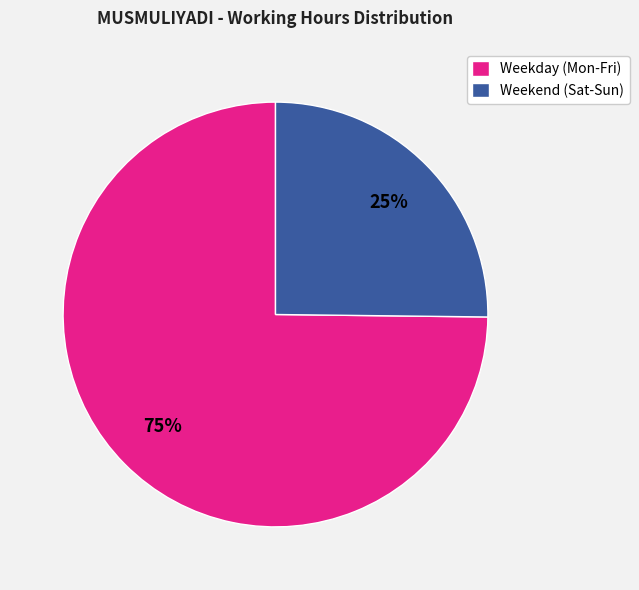

Count the number of slices in the pie.

2